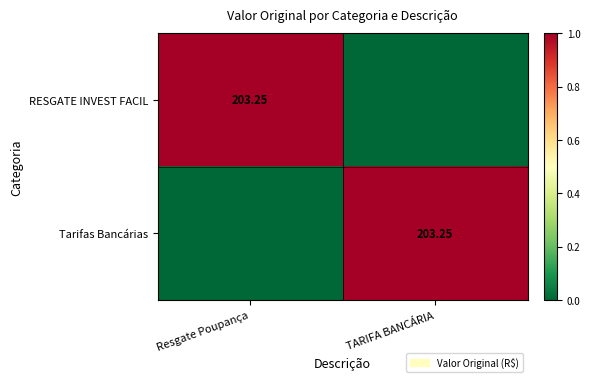

Which series has the widest spread of values?

RESGATE INVEST FACIL